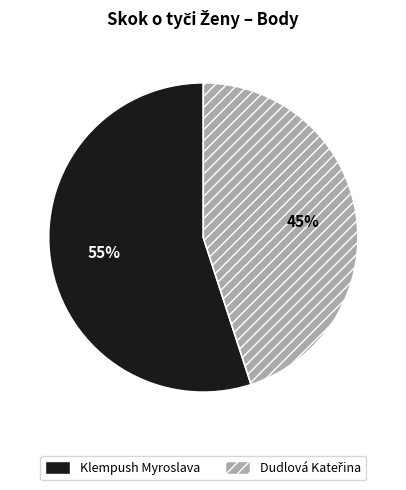

To the nearest percent, what is the difference between the largest and smallest slice percentages?

10%